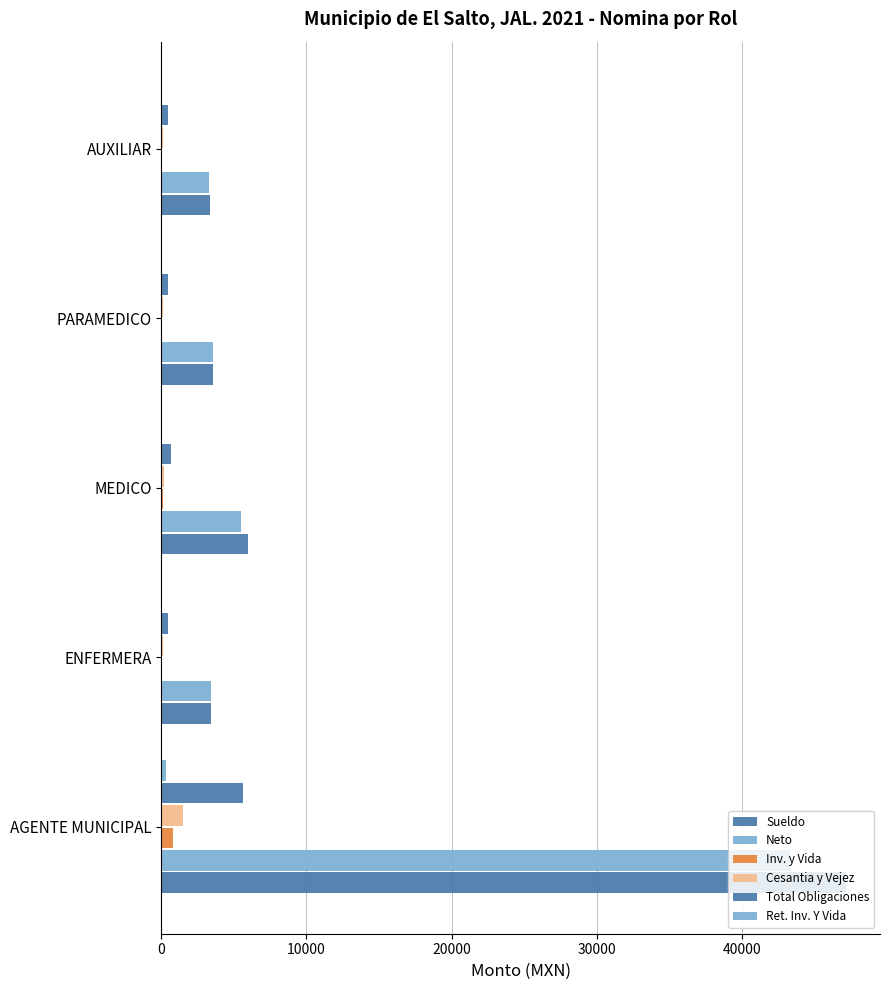

How many distinct data groups are displayed?

6